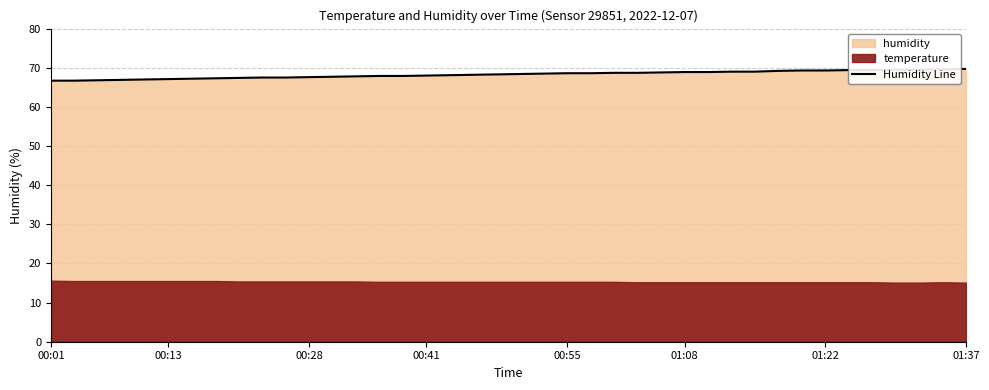

How many values are below 68?

16